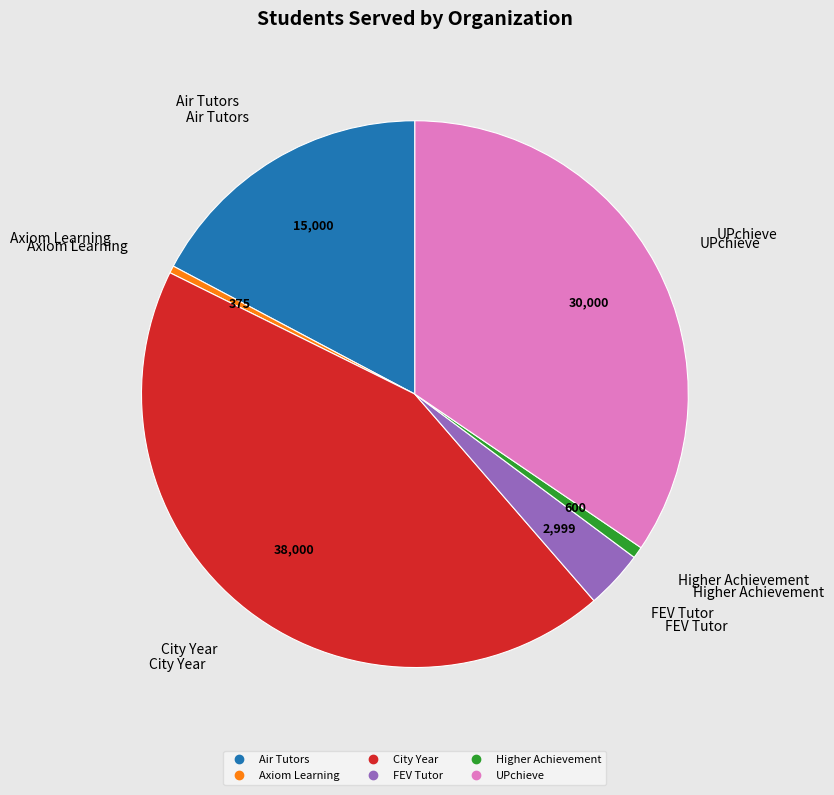

Is there any slice that represents more than half of the pie?

No